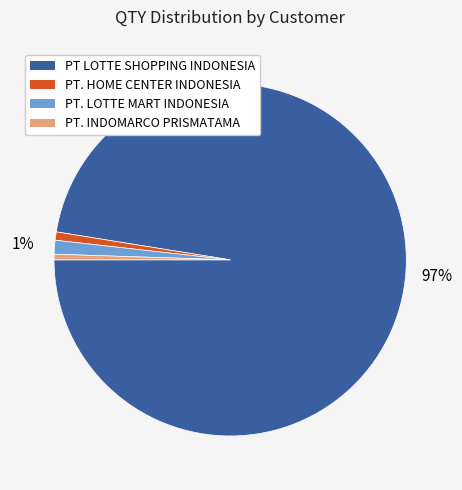

To the nearest percent, what percentage of the pie is PT LOTTE SHOPPING INDONESIA?

97%